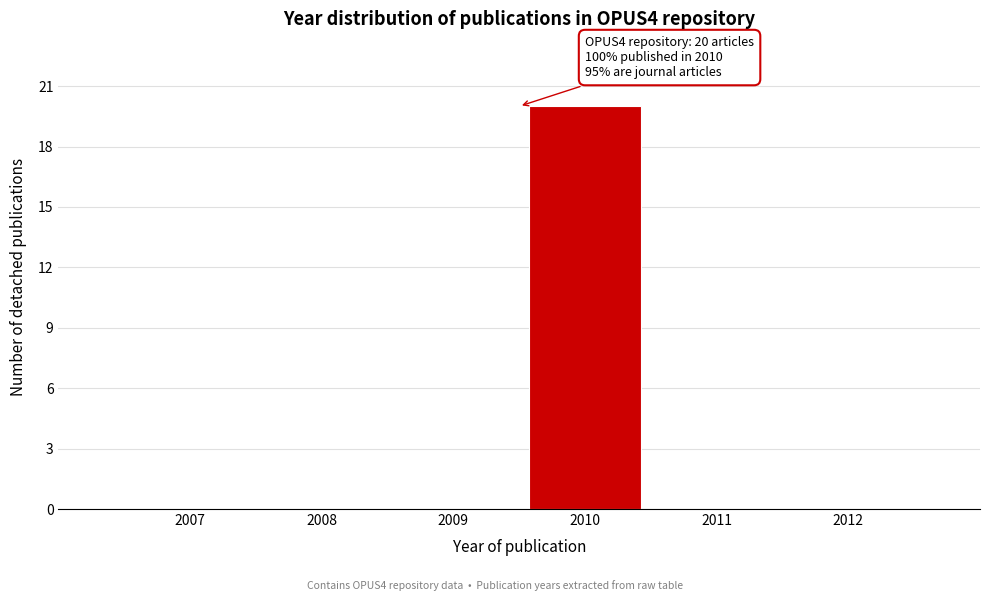

Reading right to left, extract all data points from this chart.

2012=0	2011=0	2010=20	2009=0	2008=0	2007=0